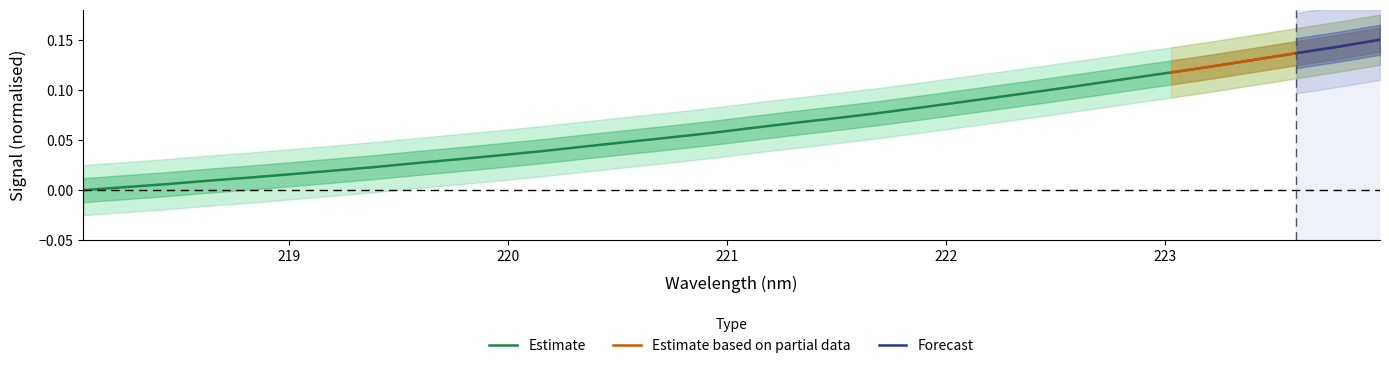

Rank the categories by value from lowest to highest.

218.0596, 218.2508, 218.442, 218.6332, 218.8244, 219.0156, 219.2067, 219.3979, 219.589, 219.7801, 219.9712, 220.1623, 220.3533, 220.5444, 220.7354, 220.9264, 221.1174, 221.3083, 221.4993, 221.6902, 221.8812, 222.0721, 222.263, 222.4538, 222.6447, 222.8355, 223.0264, 223.2172, 223.408, 223.5987, 223.7895, 223.9802